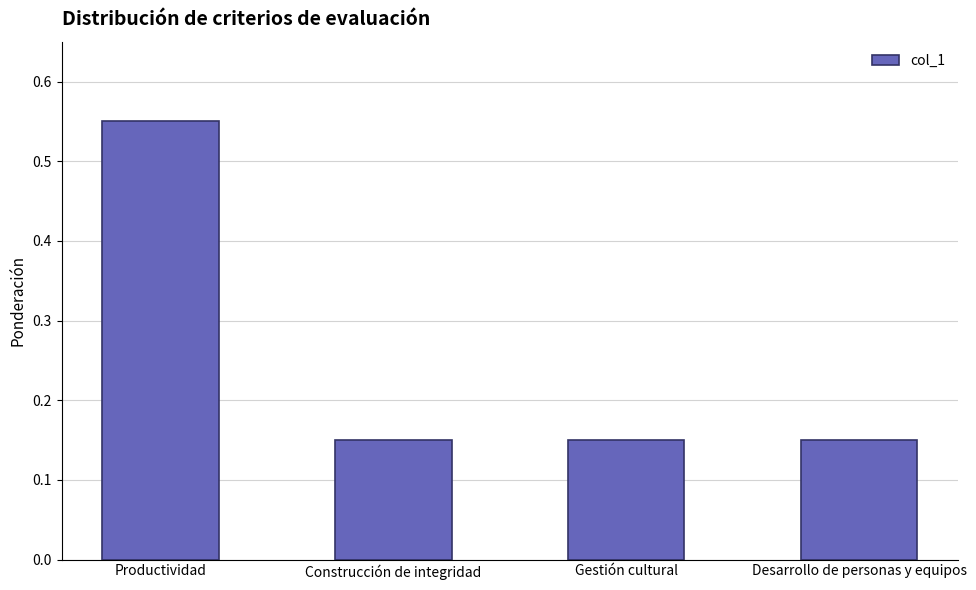

How many values are between 0 and 1?

4